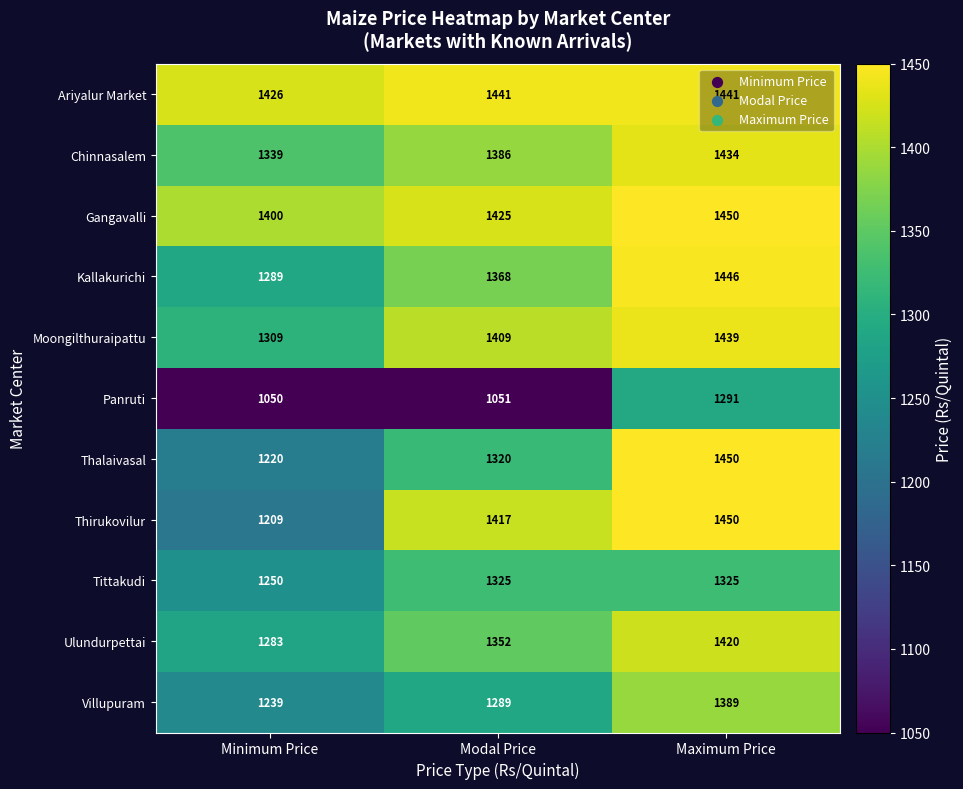

What is the difference between the Gangavalli values at Maximum Price and Modal Price?

25